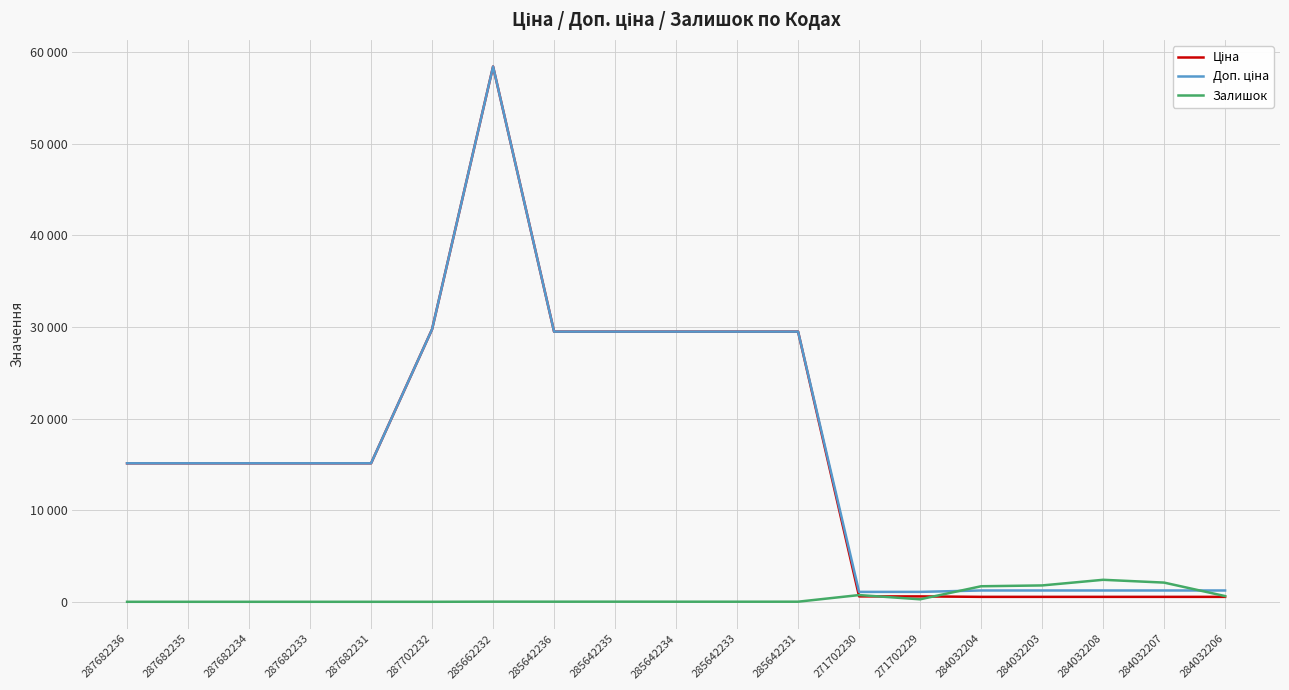

At how many categories does at least one series exceed 23804?

7